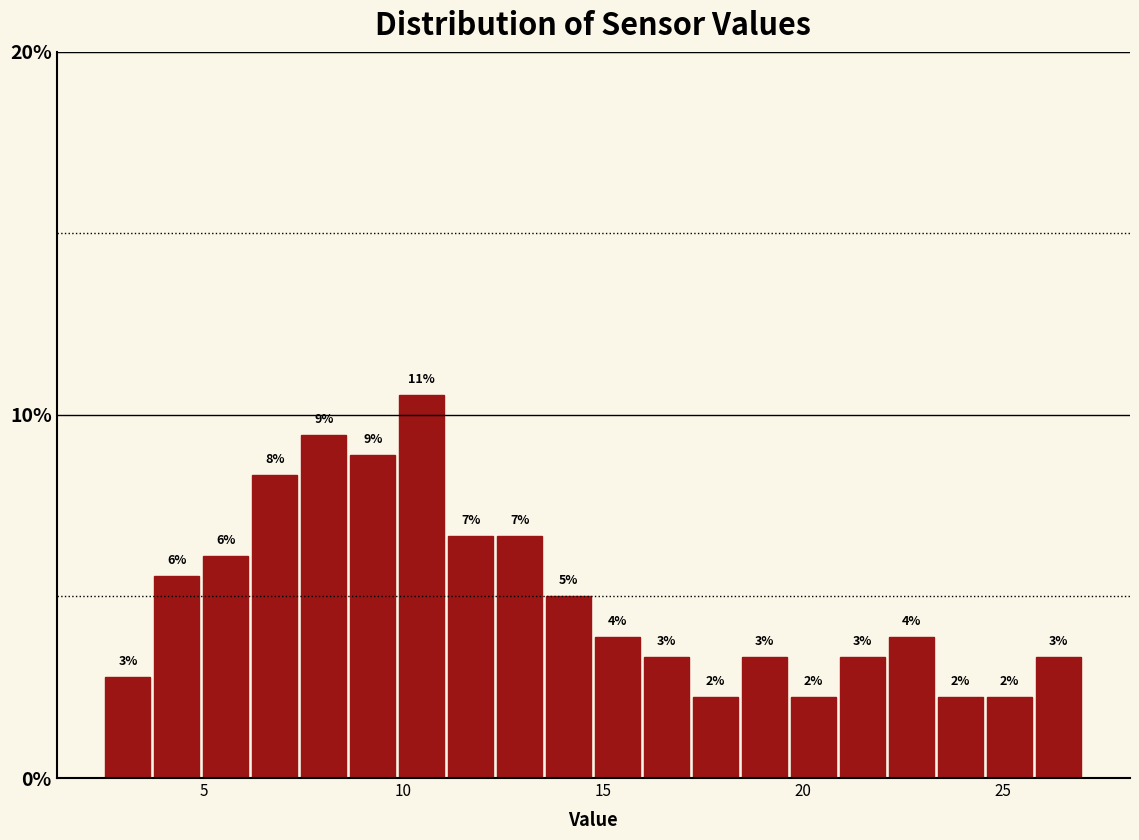

Read against the x-axis, roughly where is the centre of the tallest bar?

10.5